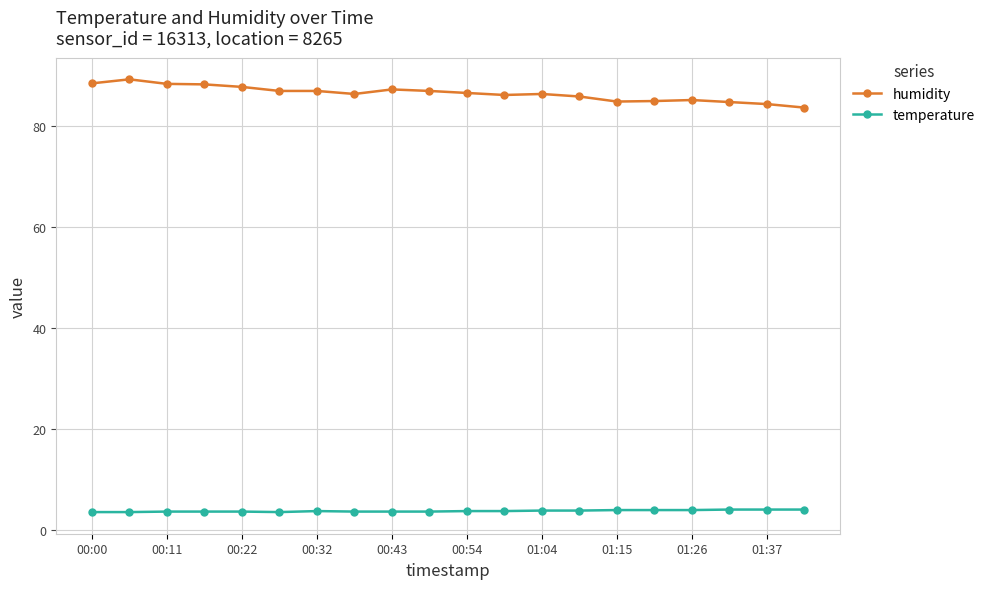

True or false: temperature and humidity cross at least once.

False